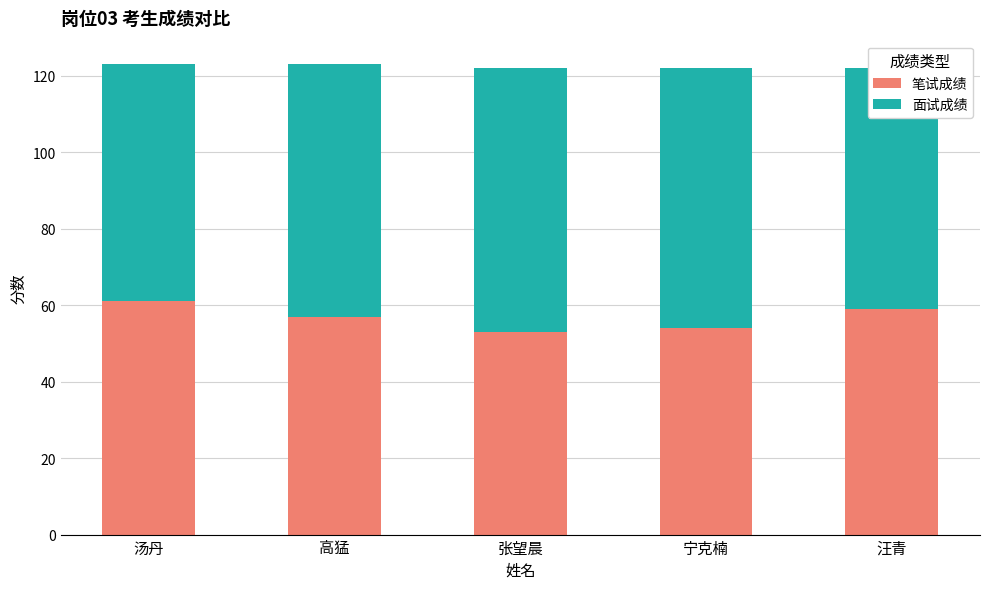

What is the maximum value for 笔试成绩?

61